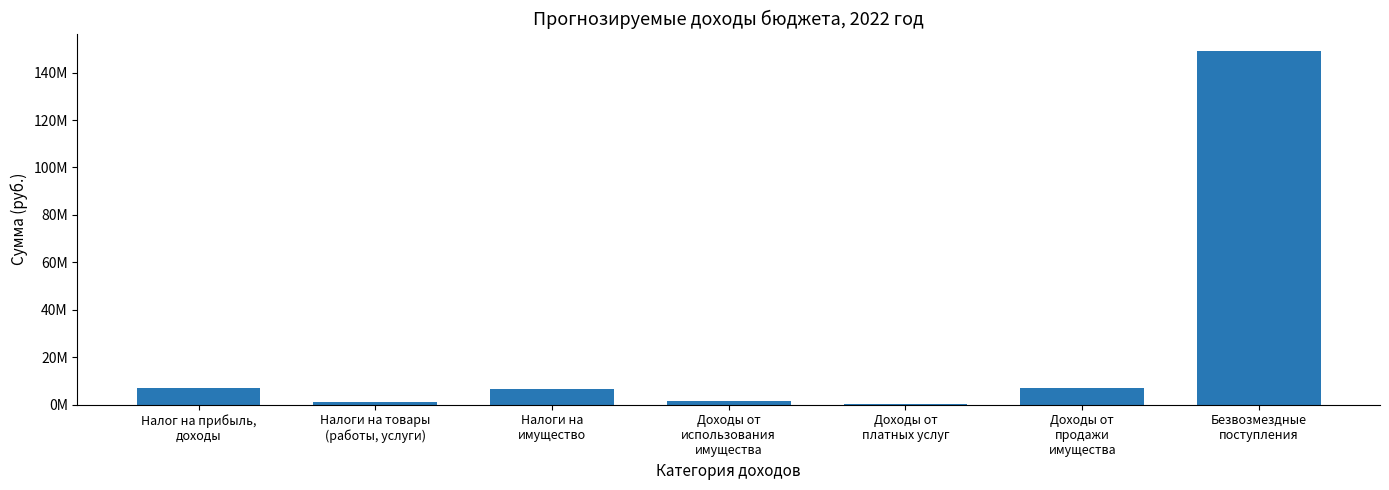

At which category does the chart reach its minimum across all series?

Доходы от
платных услуг